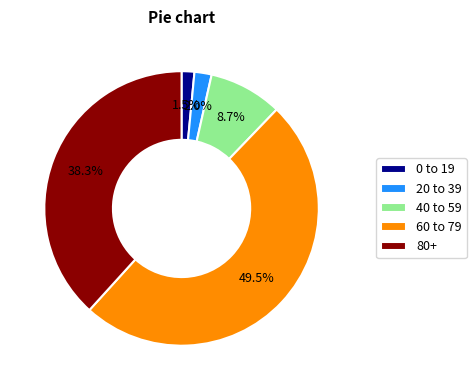

Between 60 to 79 and 20 to 39, which is larger?

60 to 79